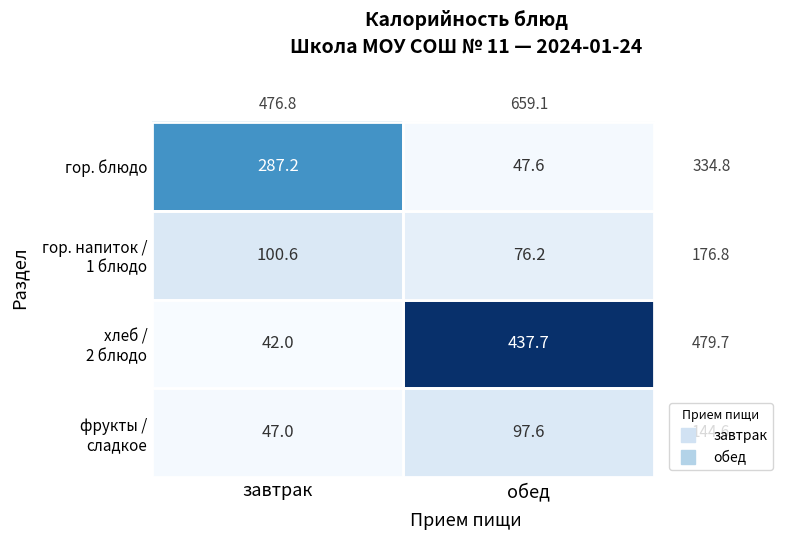

At which category does the chart reach its peak across all series?

обед